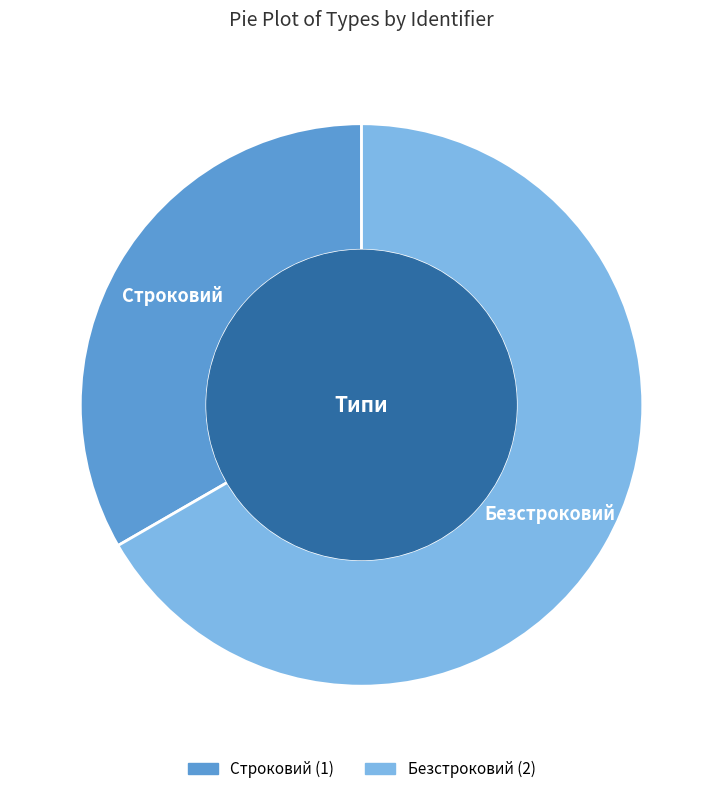

Approximately how many times larger is the value at Строковий compared to Безстроковий?

0.5